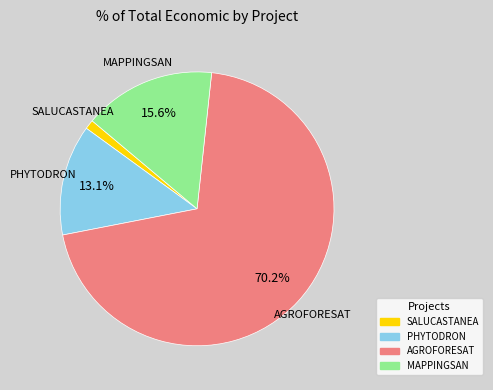

Is it true that PHYTODRON is 13% of the pie?

True